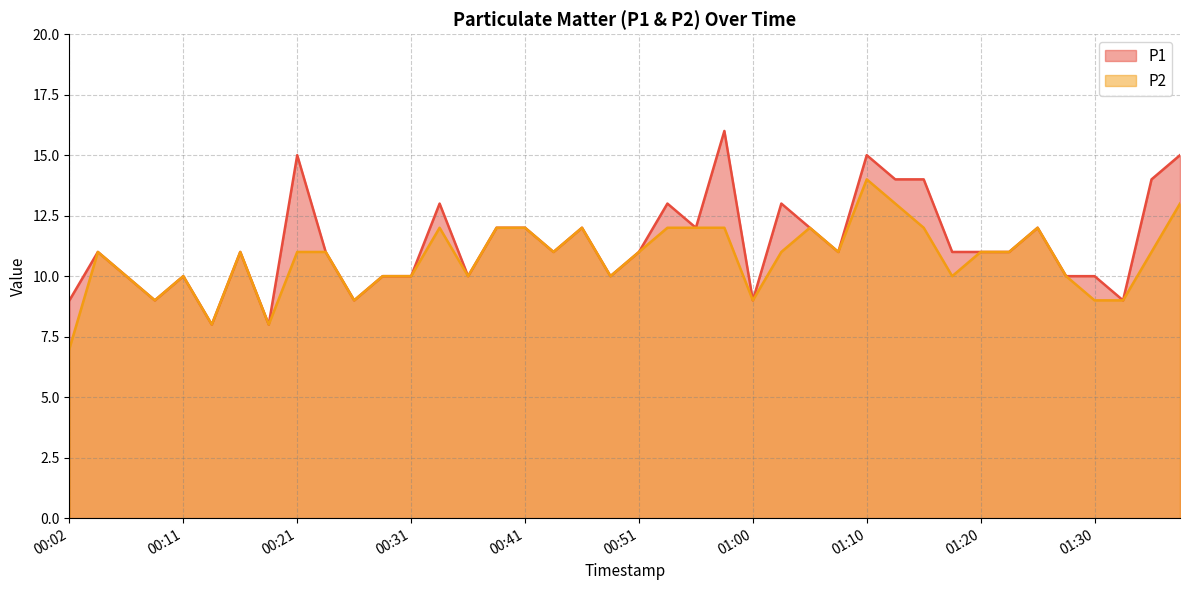

Where is the first local minimum for P2?

00:09